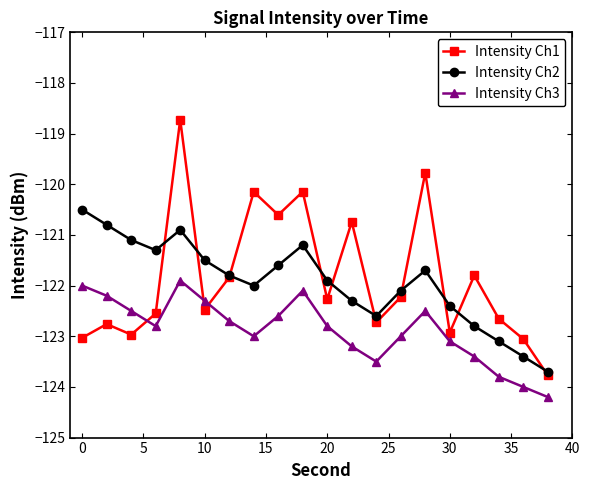

At how many categories does at least one series exceed -121?

8